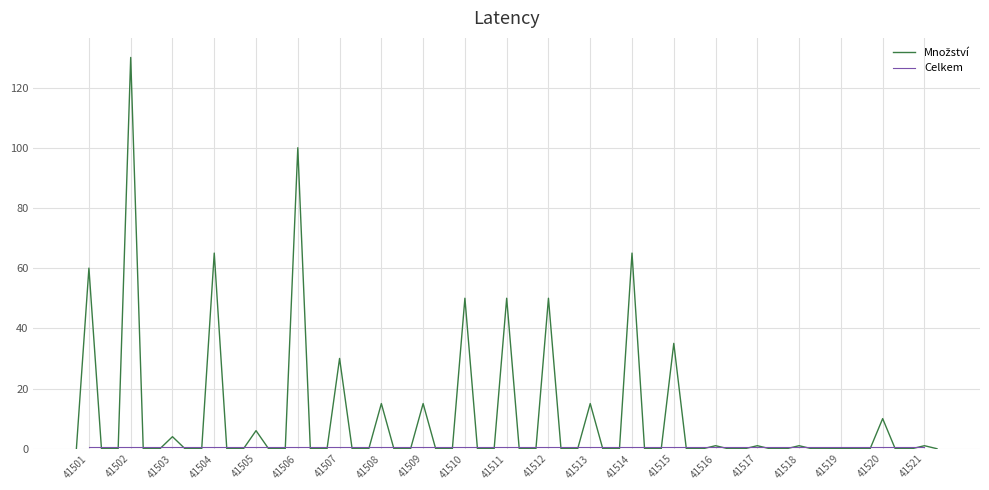

The chart shows a value of 63.6 at 41502. True or false?

False